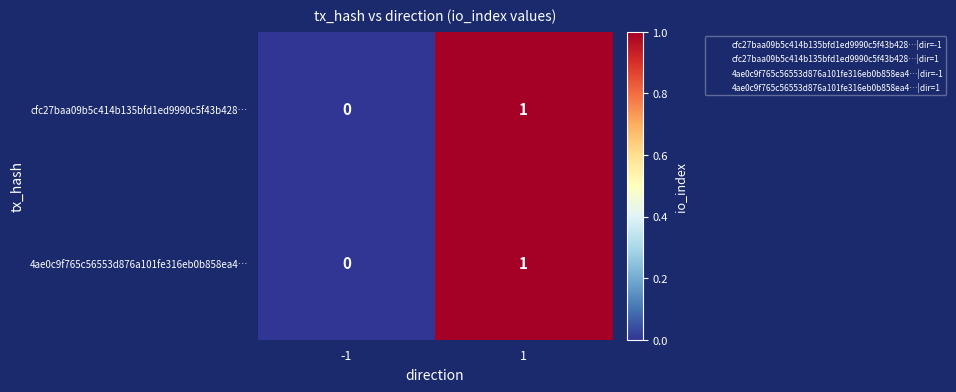

Rank the categories by cfc27baa09b5c414b135bfd1ed9990c5f43b428… value from highest to lowest.

1, -1